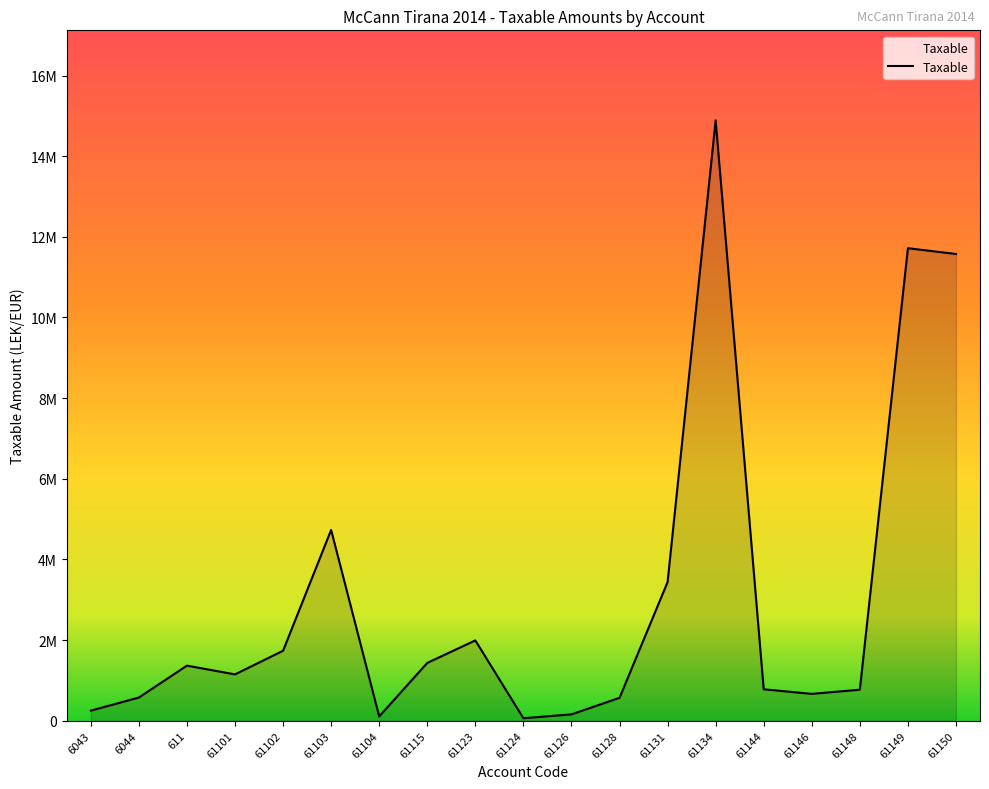

Which category has the lowest value across all series?

61124